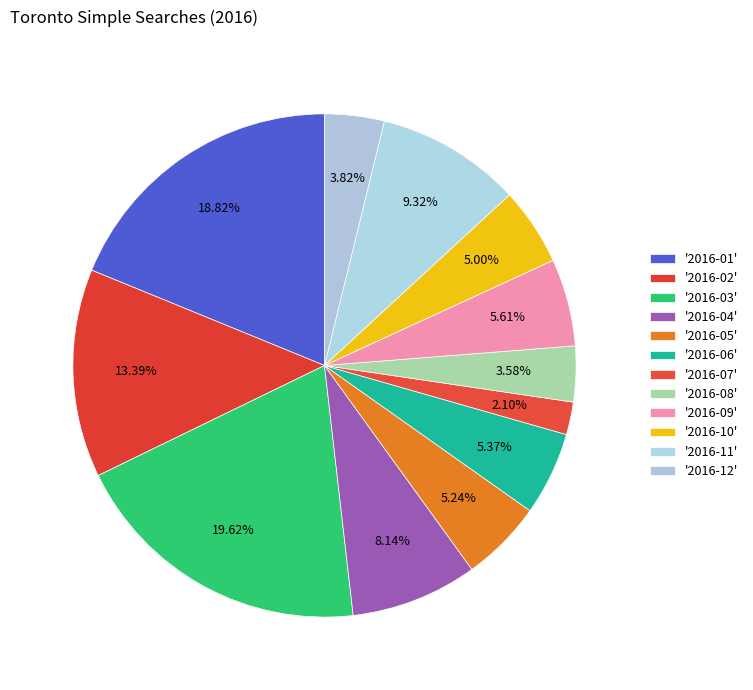

How many slices are in this pie chart?

12